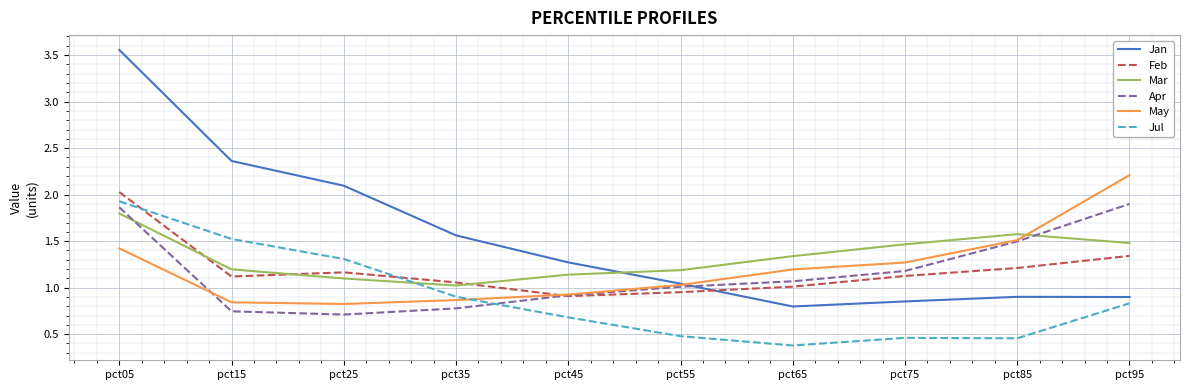

What is the total value across all series at pct55?

5.7